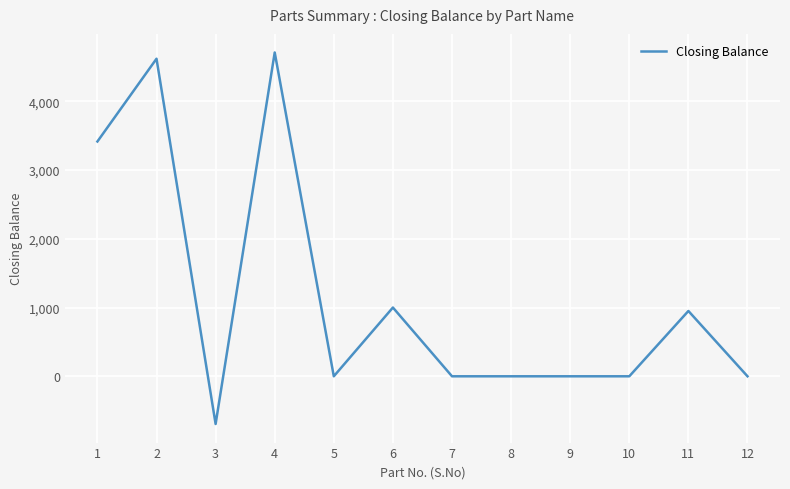

Is it true that the value at 8 is 0?

True